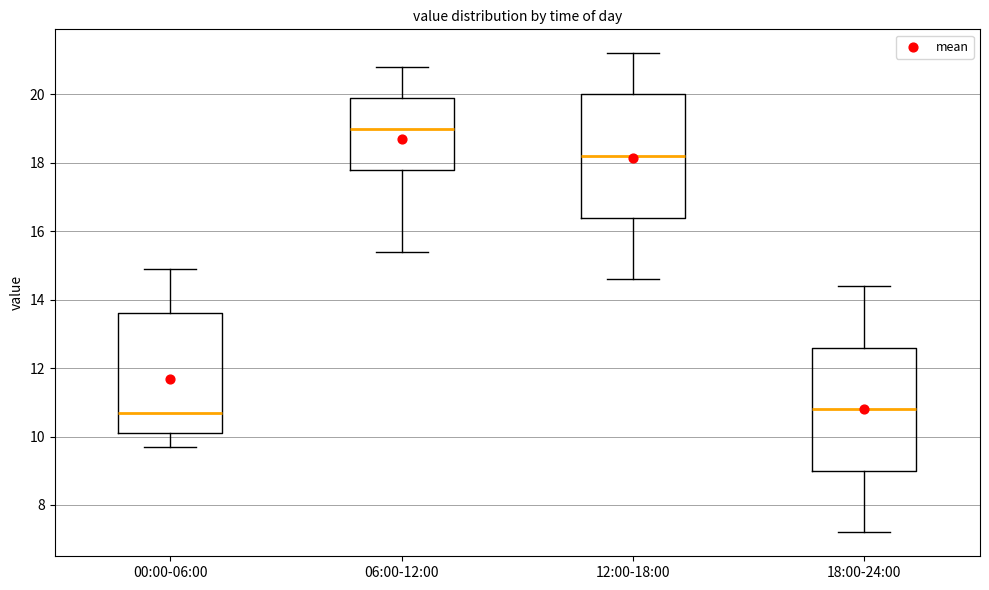

Reading left to right, transcribe this box plot: for each box, give where its median line is, the range the box spans, and where its two whiskers end, as read against the y-axis. The values are not printed on the chart, so give them approximately, as read against the axis.

00:00-06:00: median 10.8, box 10.2 to 13.6, whiskers 9.8 to 15.0
06:00-12:00: median 19.0, box 17.8 to 20.0, whiskers 15.4 to 20.8
12:00-18:00: median 18.2, box 16.4 to 20.0, whiskers 14.6 to 21.2
18:00-24:00: median 10.8, box 9.0 to 12.6, whiskers 7.2 to 14.4